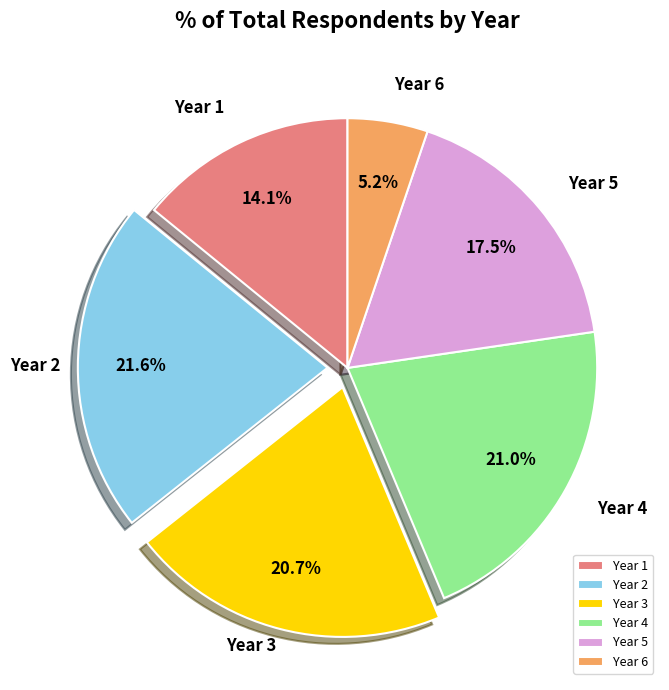

Between Year 2 and Year 1, which is larger?

Year 2